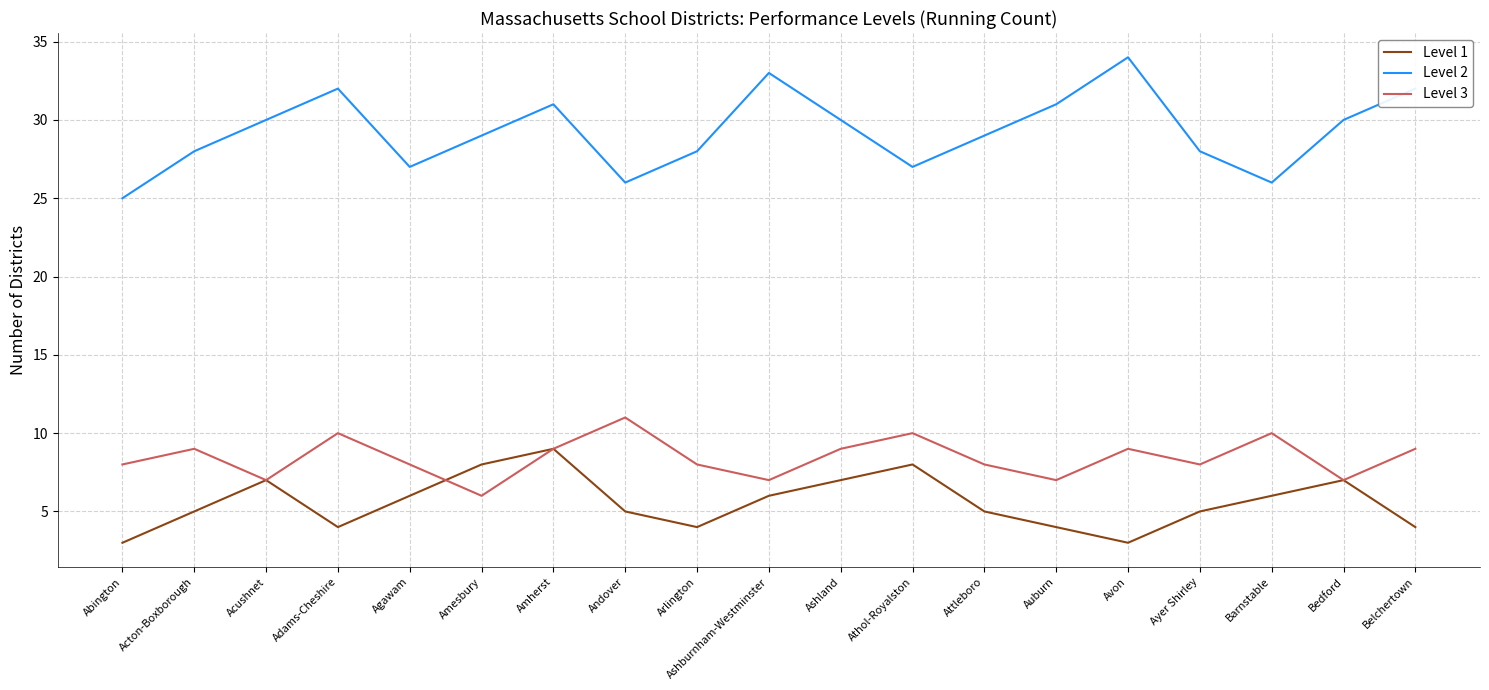

Is the value of Level 3 at Ayer Shirley greater than the value of Level 1 at Acushnet?

Yes